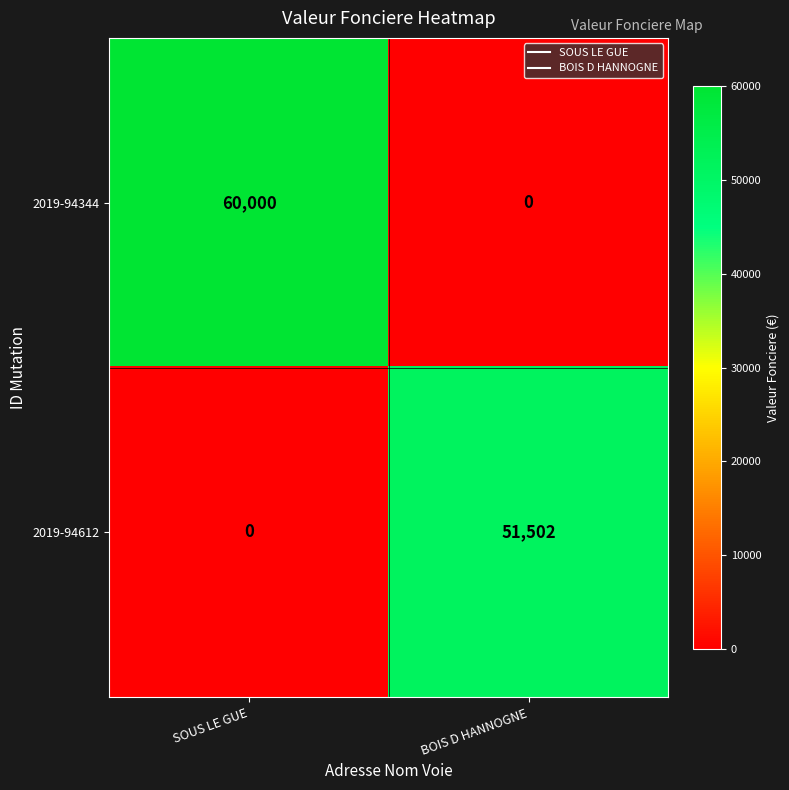

Count the number of categories in the chart.

2